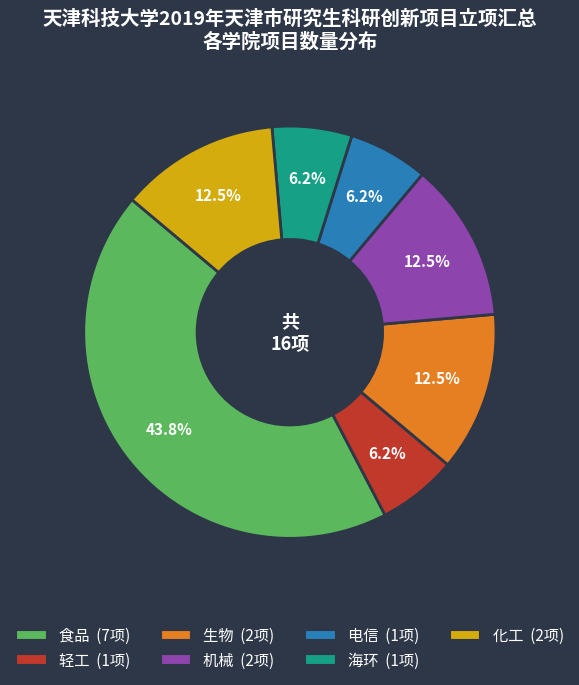

Is there a majority slice in this chart?

No